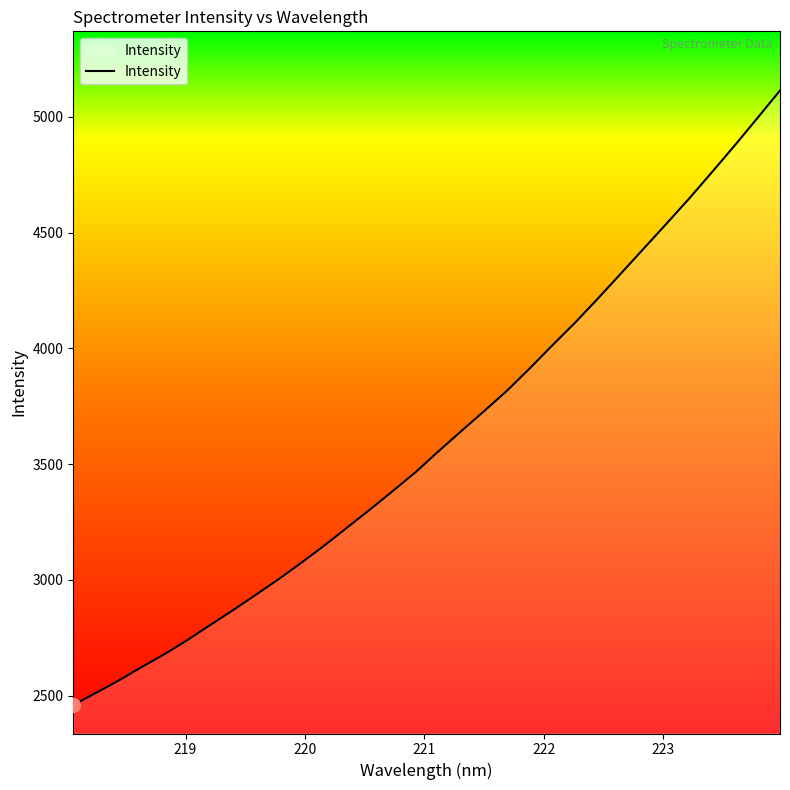

What is the greatest value displayed?

5113.9